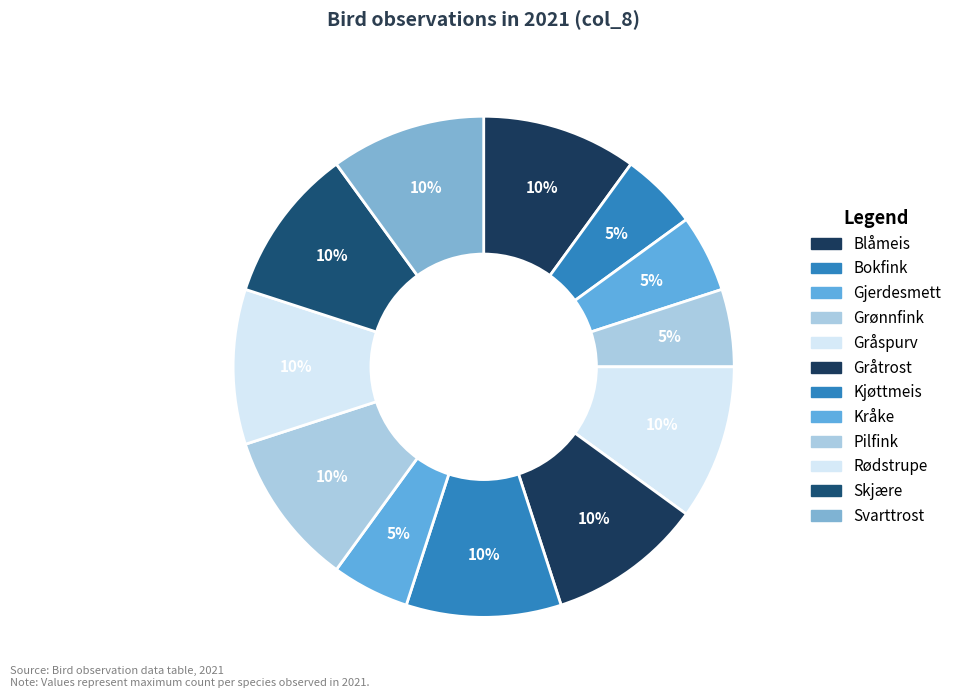

Count the number of slices in the pie.

12